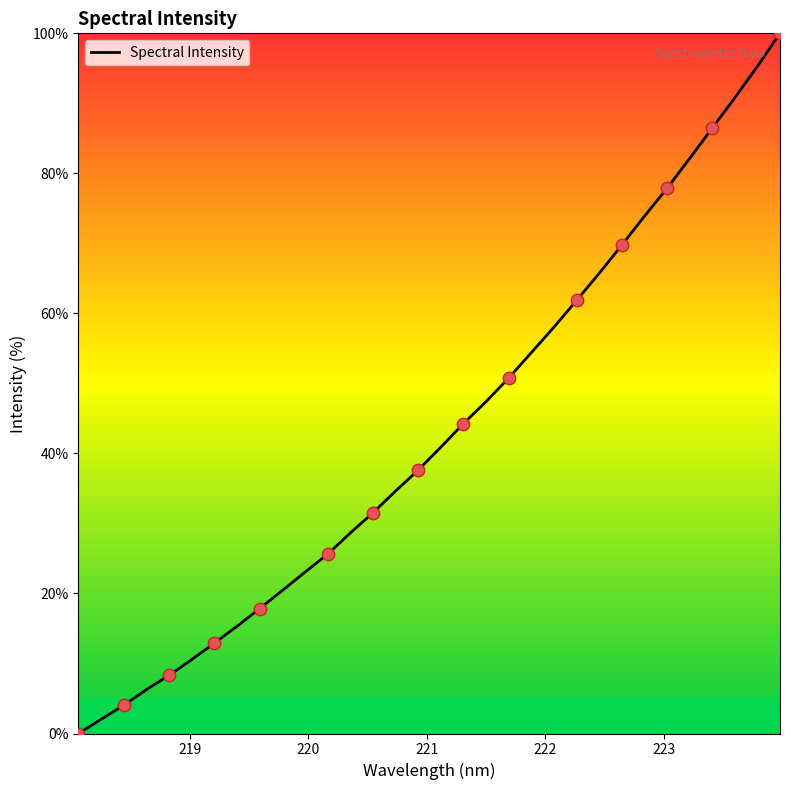

What is the difference between the maximum and minimum values?

100.0